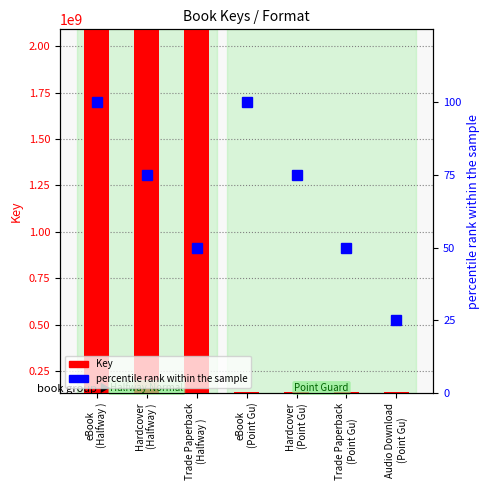

What value does the Key series have at eBook
(Point Gu)?

136319646